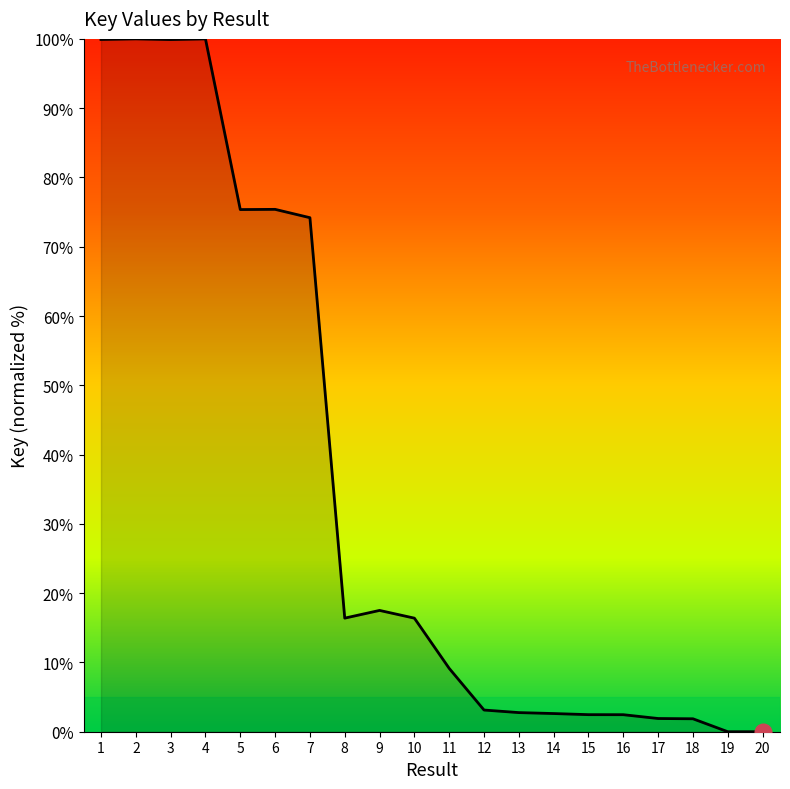

Between 20 and 10, which is larger?

10